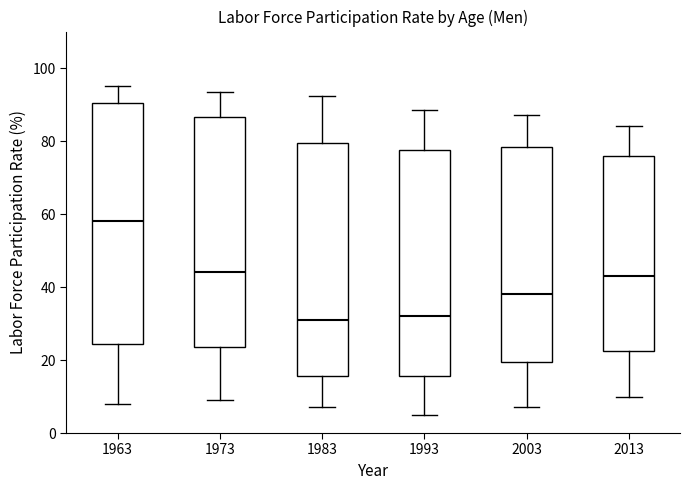

Which box is the tallest, from its lower edge to its upper edge?

1963